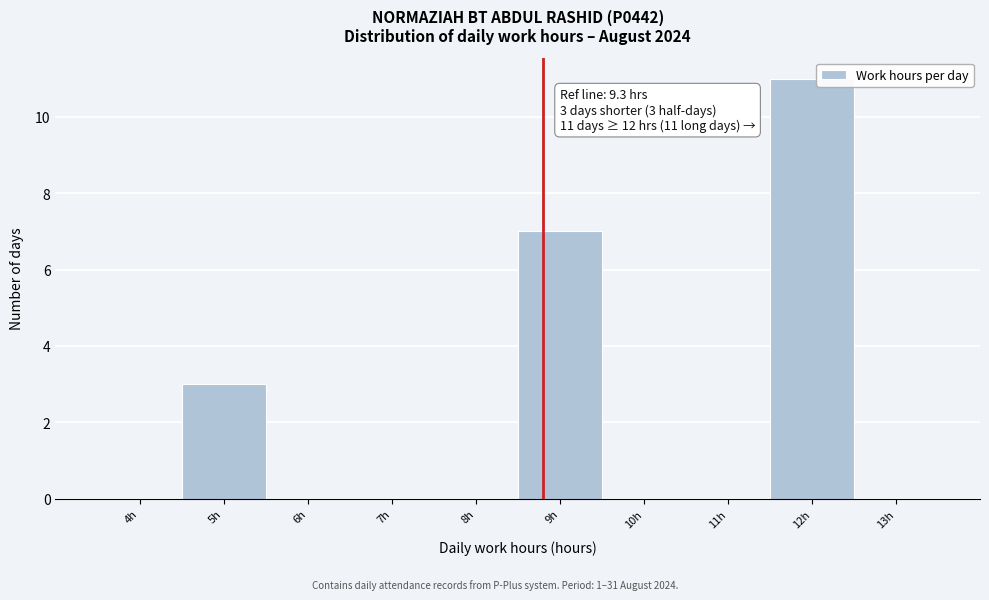

Reading right to left, list all the values displayed in this chart.

13h=0	12h=11	11h=0	10h=0	9h=7	8h=0	7h=0	6h=0	5h=3	4h=0